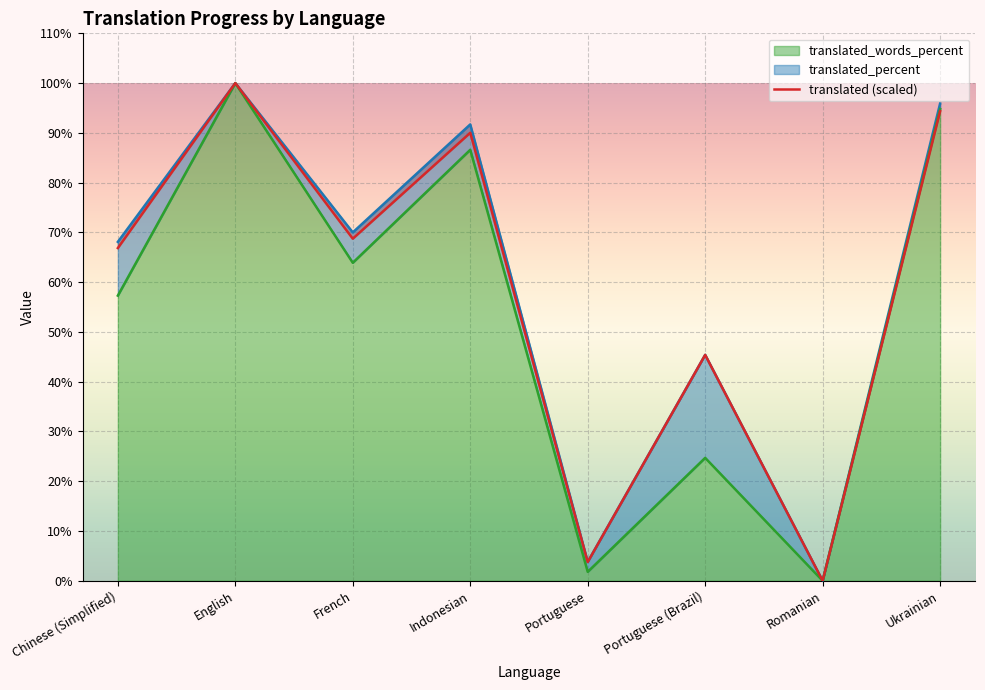

What is the difference between the maximum and minimum values in the translated_words_percent series?

100.0